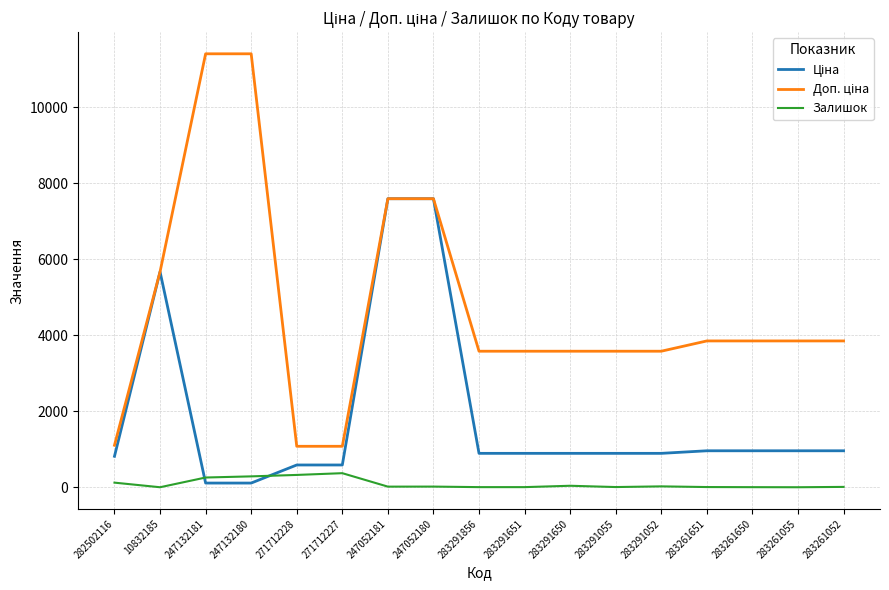

Is this an area chart (filled region under the line)?

No